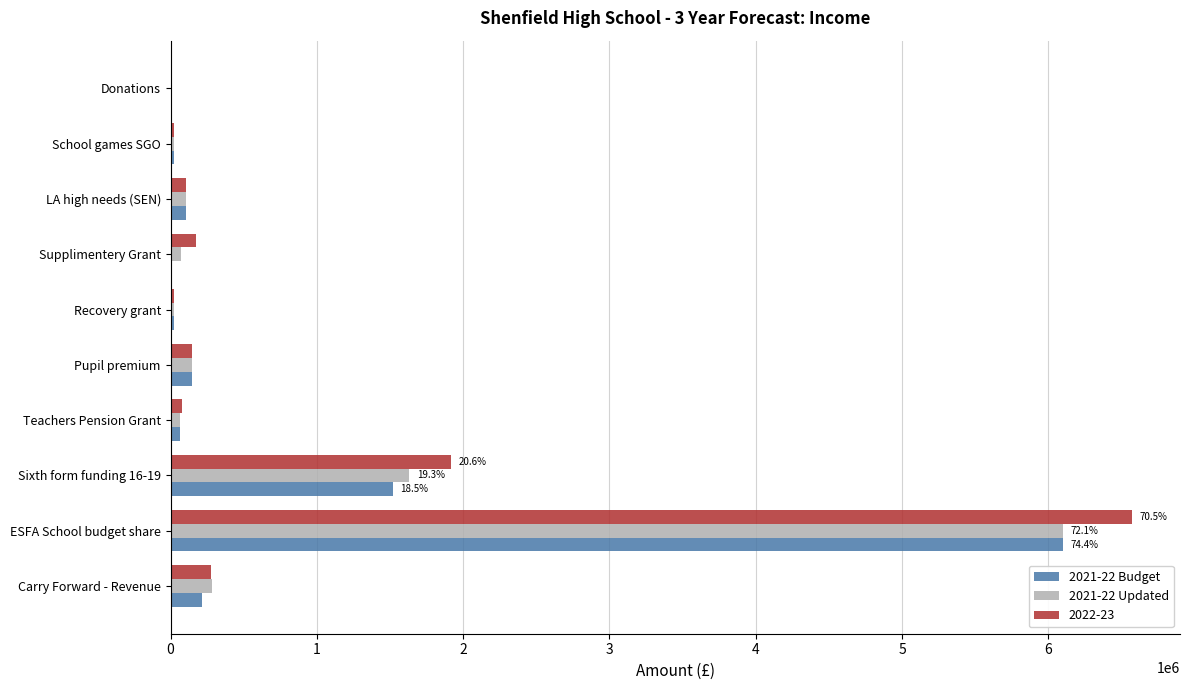

At which category is the sum across all series the highest?

ESFA School budget share